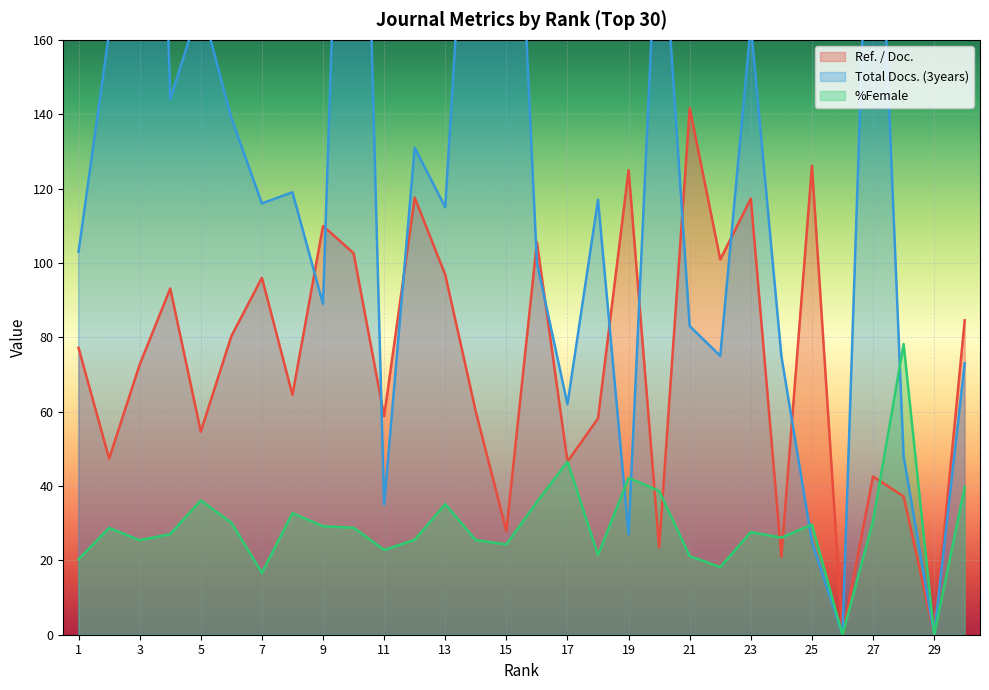

Rank the categories by %Female value from lowest to highest.

26, 29, 7, 22, 1, 21, 18, 11, 15, 3, 14, 12, 24, 4, 23, 2, 10, 9, 25, 6, 27, 8, 13, 16, 5, 20, 30, 19, 17, 28